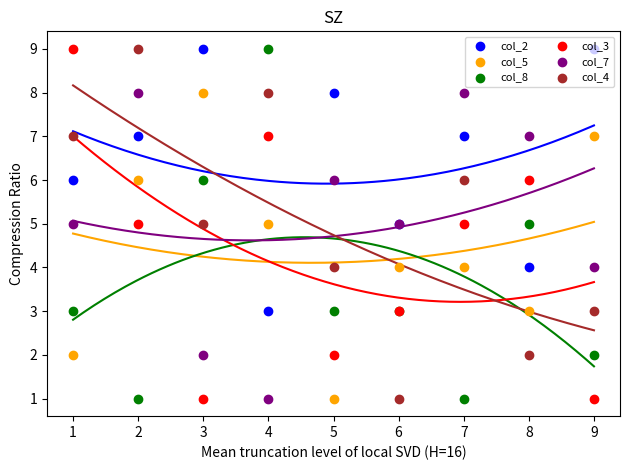

At how many categories does at least one series exceed 2?

9